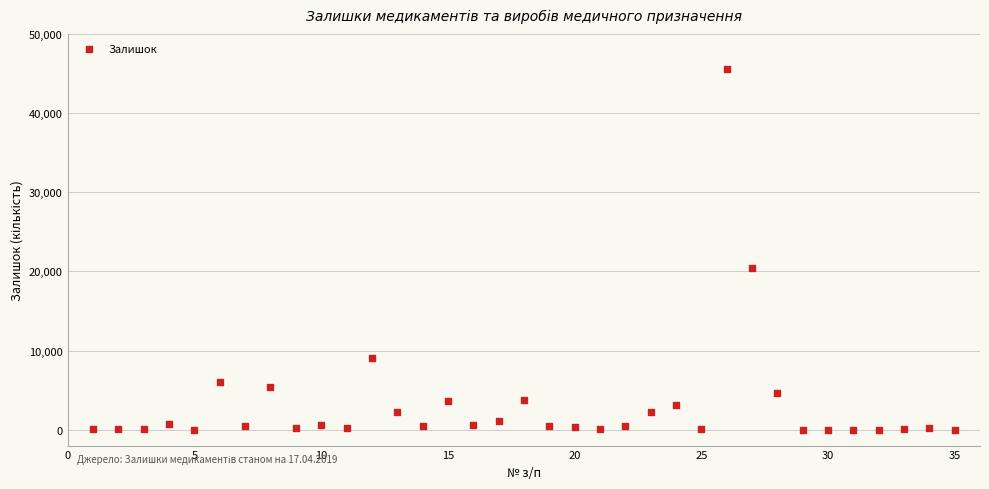

What is the range of Y values (max minus min)?

45553